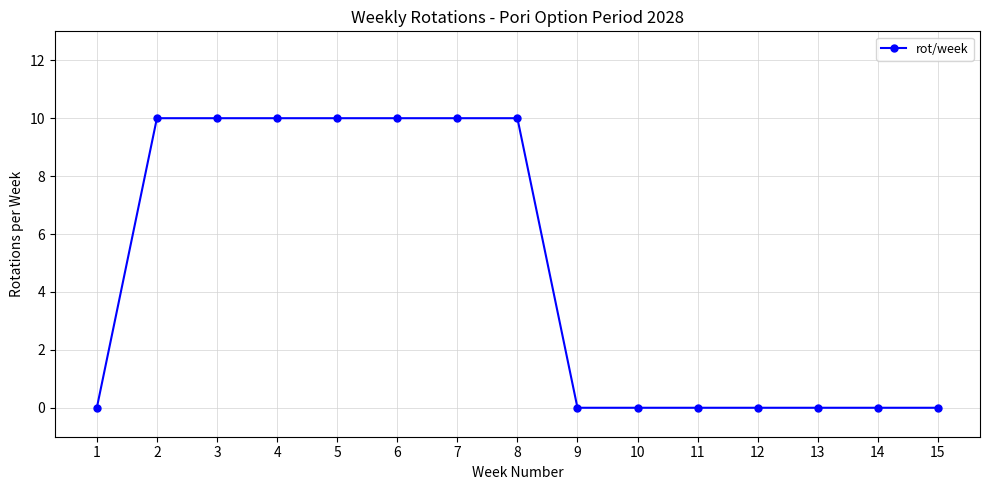

The value at 8 is 10. True or false?

True